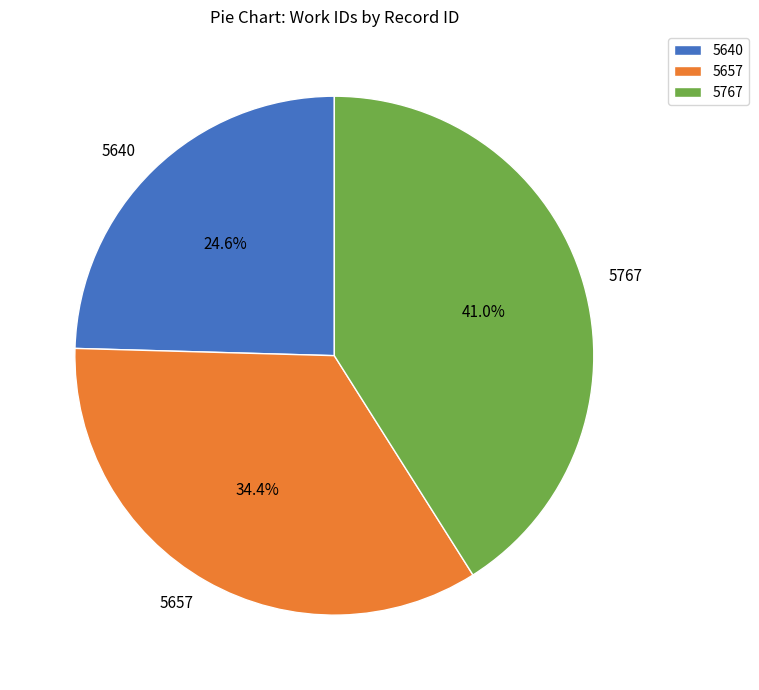

How much of the chart is everything except 5657?

65.6%